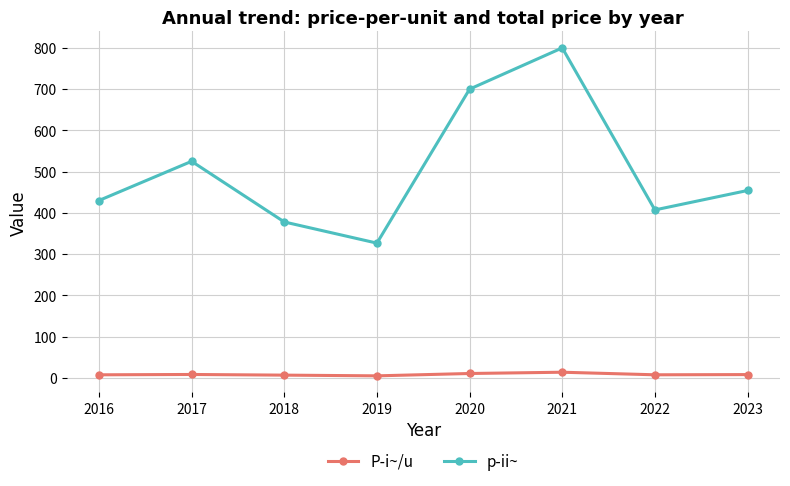

What is the spread (max minus min) of values at 2016?

422.6